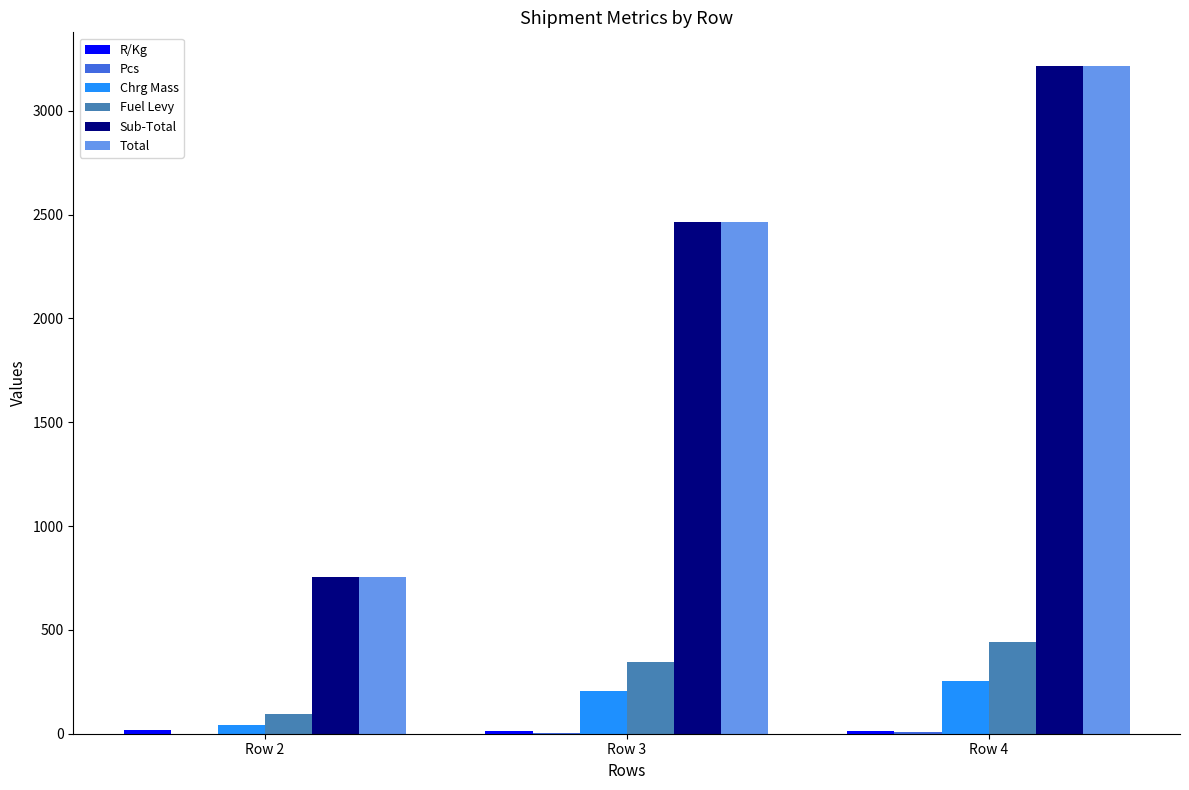

At which category is the sum across all series the highest?

Row 4